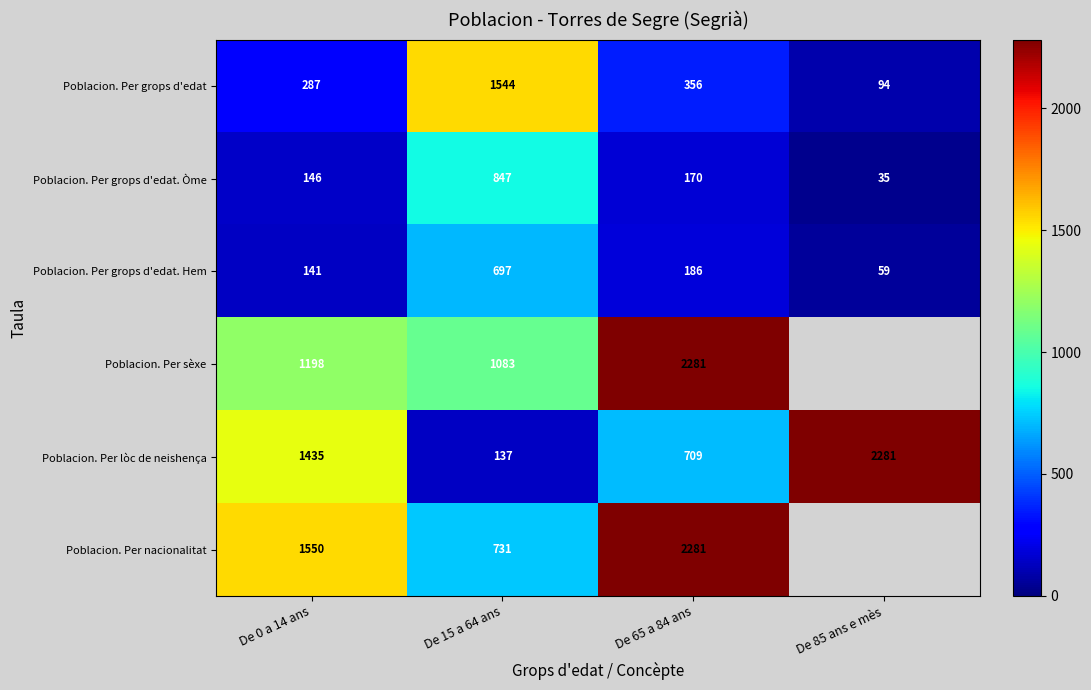

The value of Poblacion. Per nacionalitat at De 65 a 84 ans is 3147.3. True or false?

False